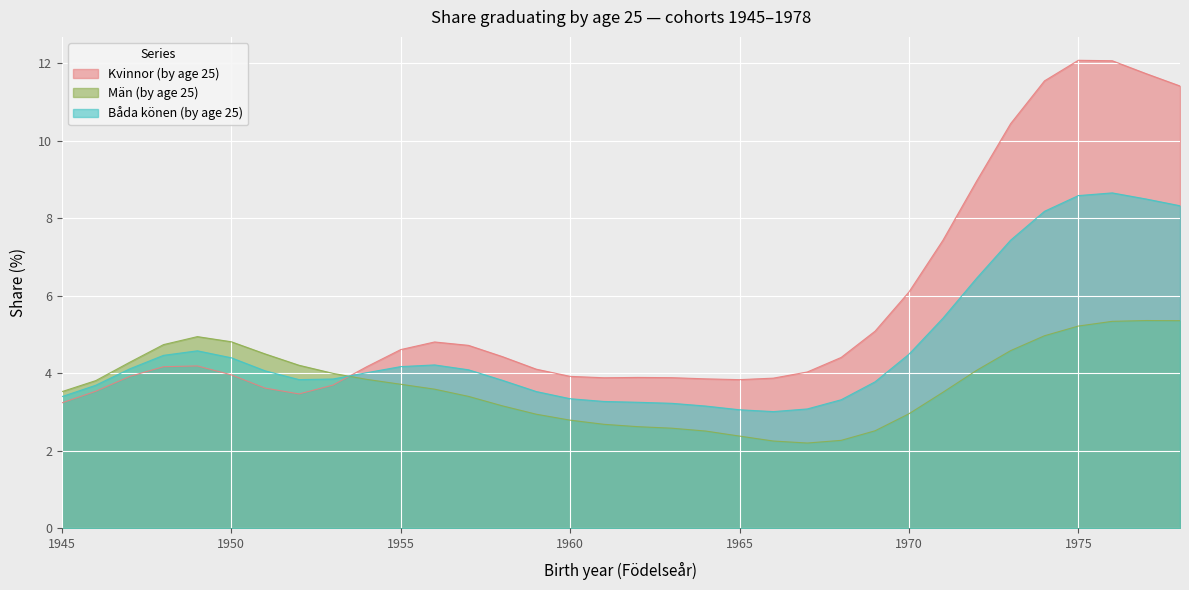

How many interior local valleys does the Kvinnor (by age 25) series have?

3